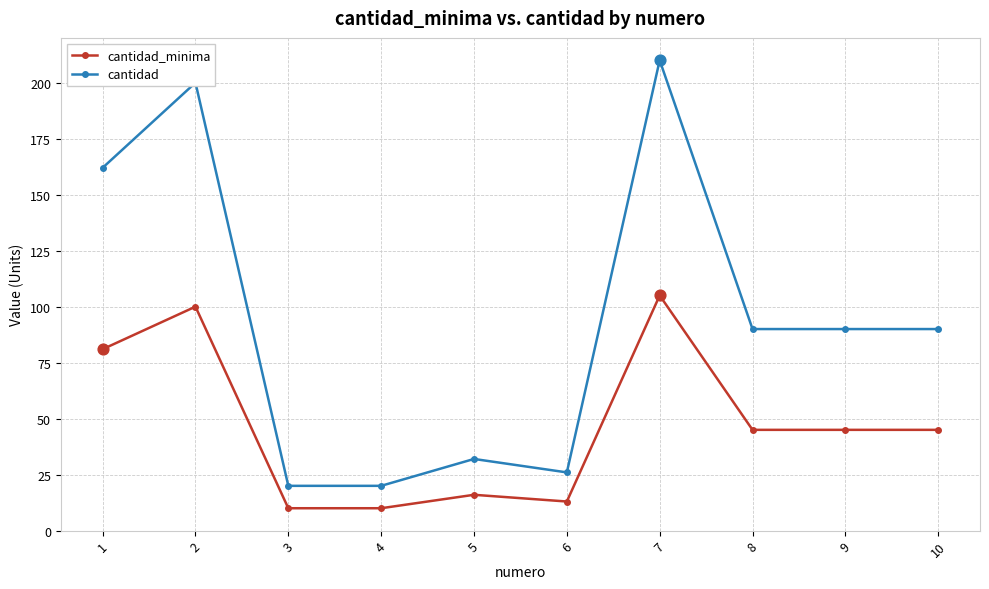

At which category is the sum across all series the highest?

7